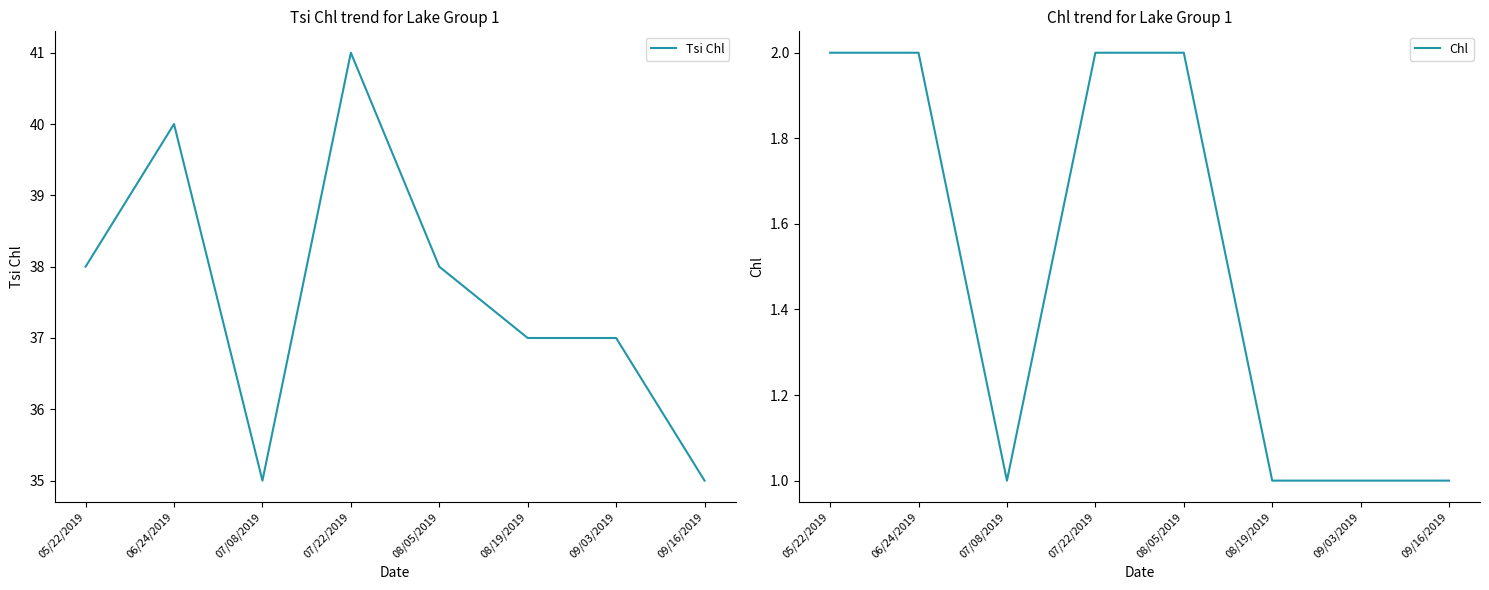

Reading left to right, transcribe all the data shown in this chart.

Tsi Chl: 38	40	35	41	38	37	37	35
Chl: 2	2	1	2	2	1	1	1